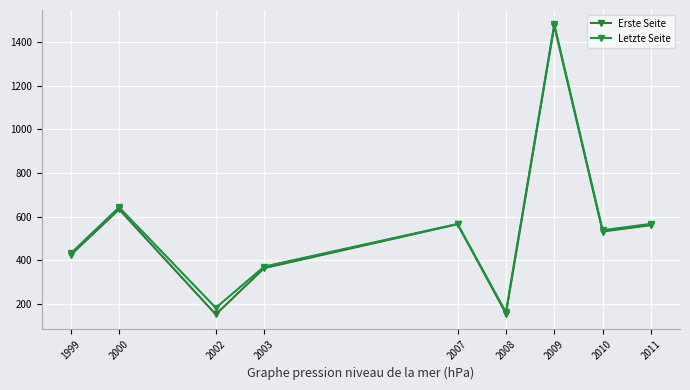

True or false: Letzte Seite has a value of 163.0 at 2008.

True